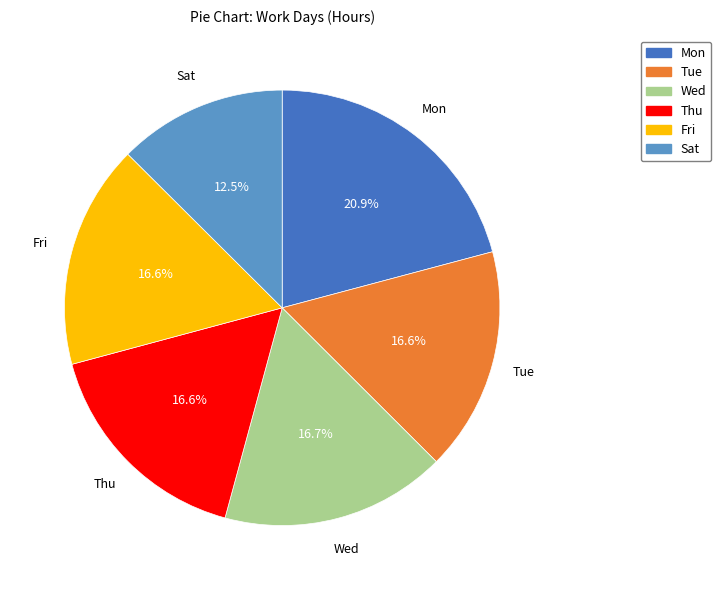

Is the sum of Wed and Thu greater than half?

No